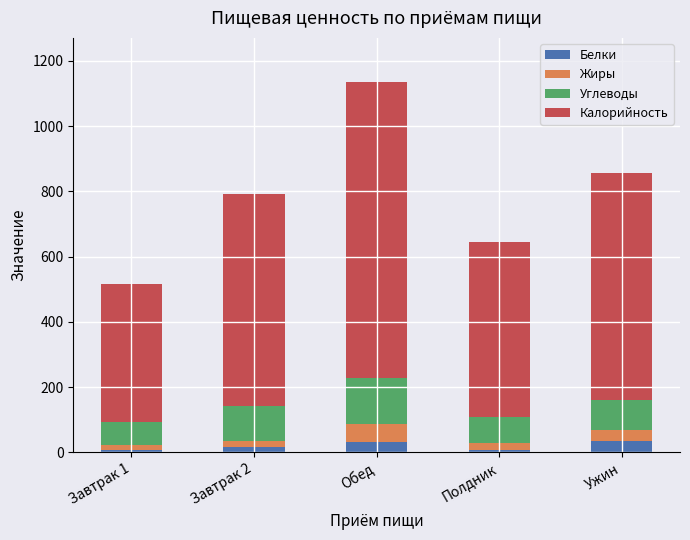

What is the highest value of the Белки series?

35